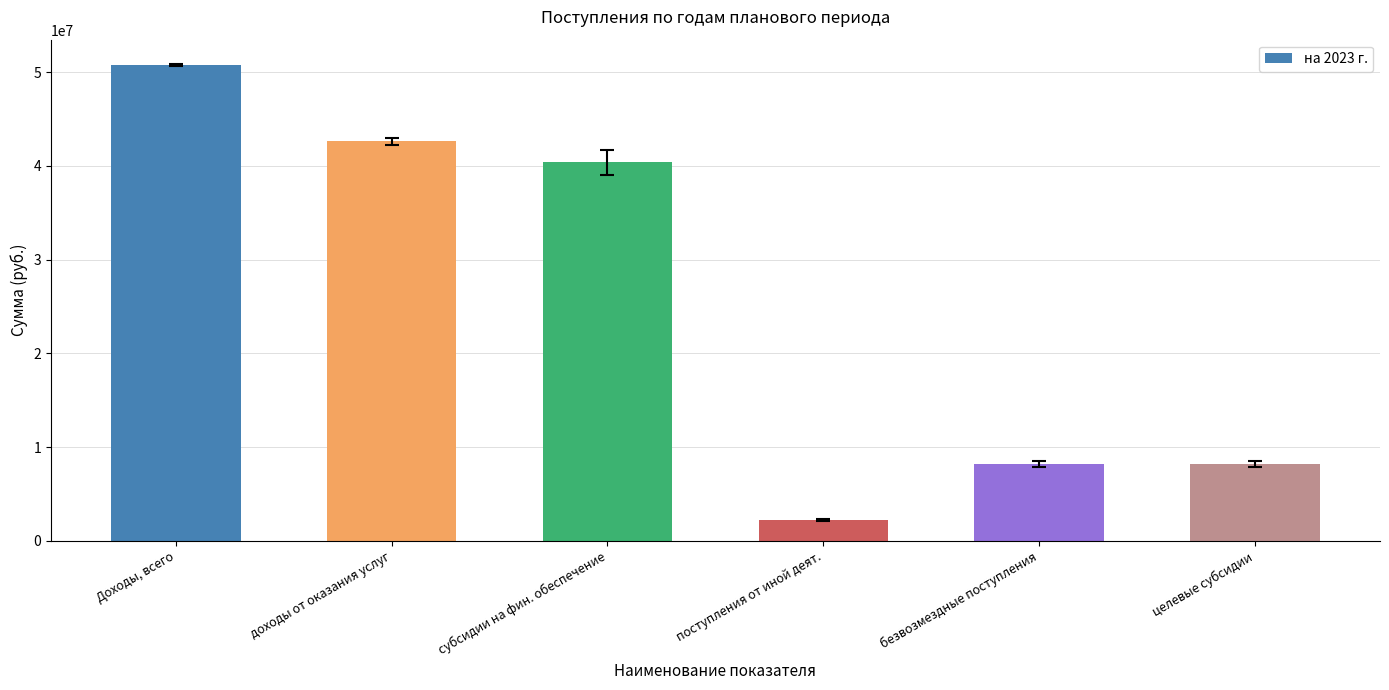

What is the change in value from поступления от иной деят. to безвозмездные поступления?

+5922554.0